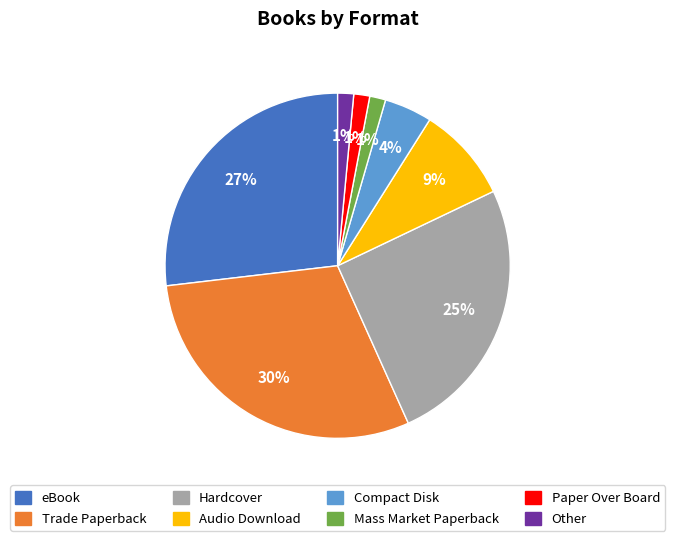

Between Hardcover and Compact Disk, which is larger?

Hardcover